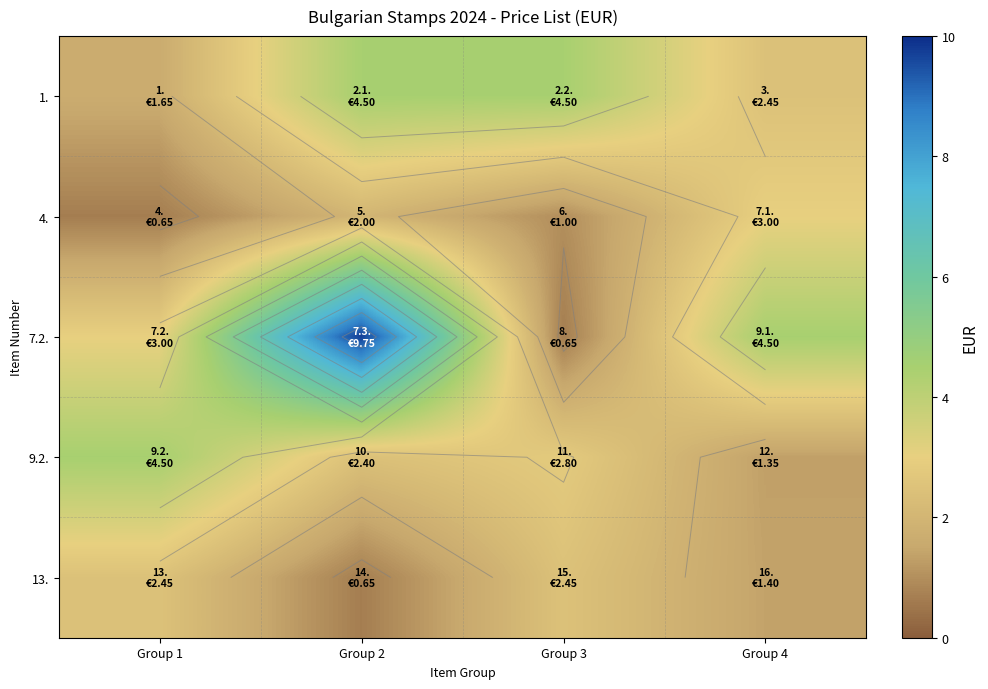

Which has a higher value, Group 3 or Group 2?

Group 3